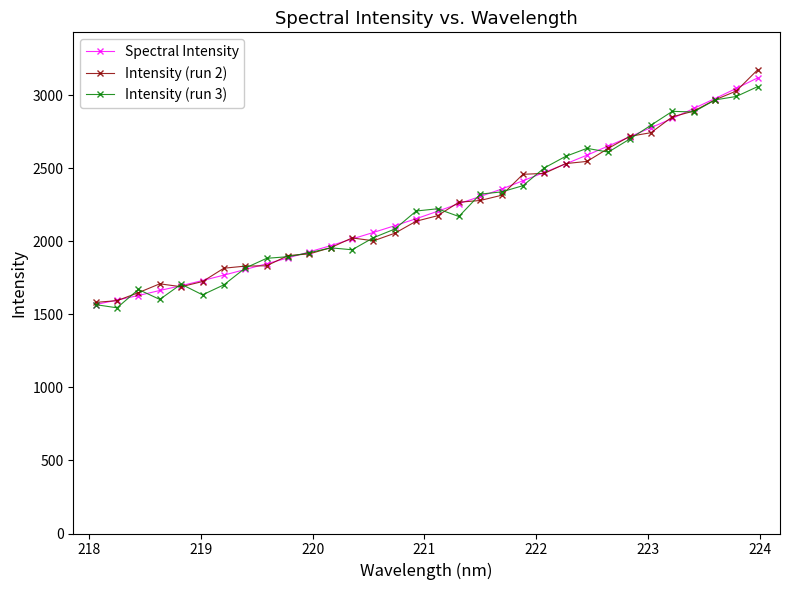

What is the difference between the maximum and minimum values in the Spectral Intensity series?

1550.9